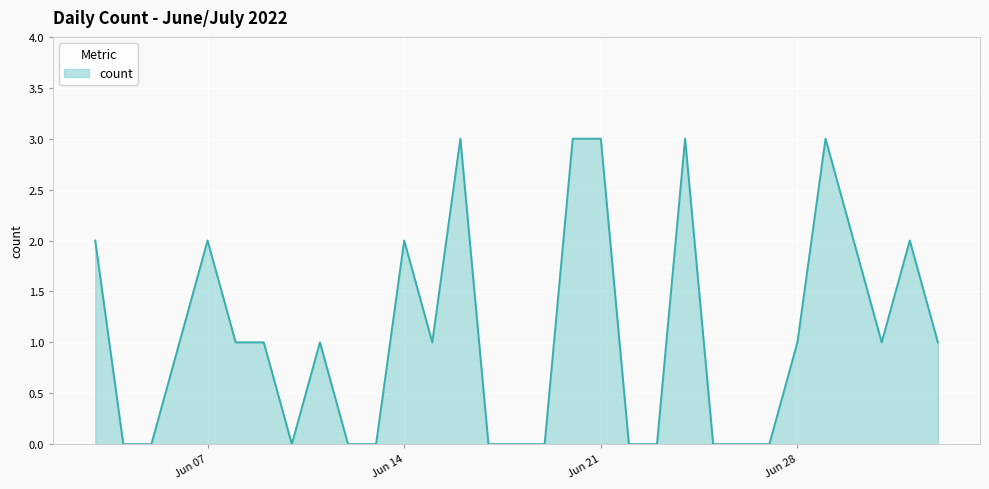

What is the difference between the maximum and minimum values?

3